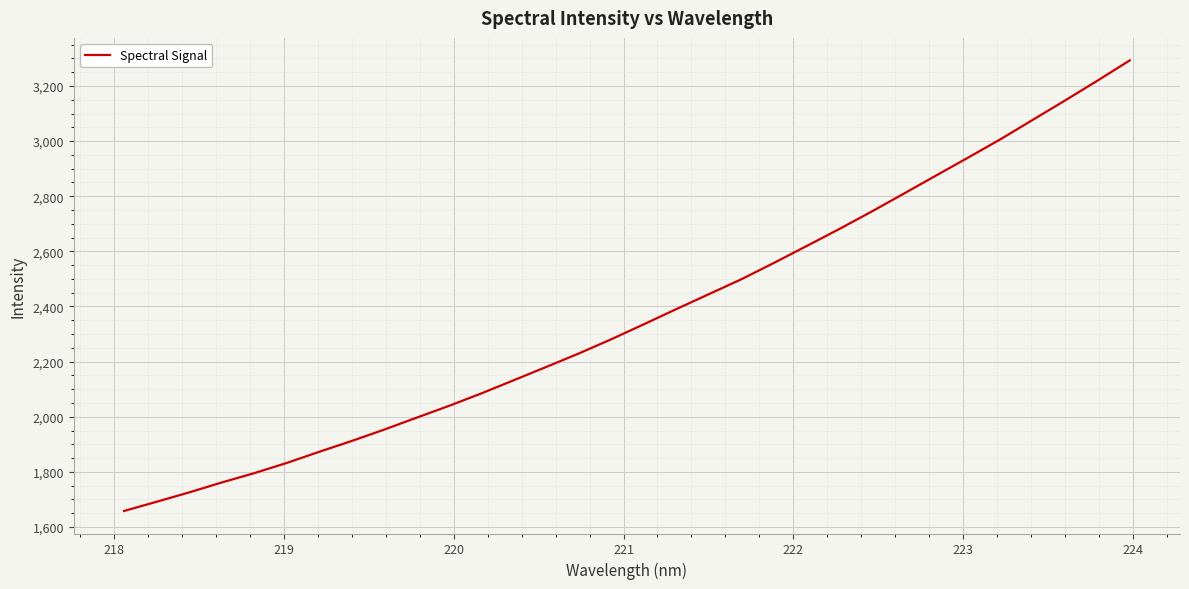

What is the maximum value shown in the chart?

3292.6